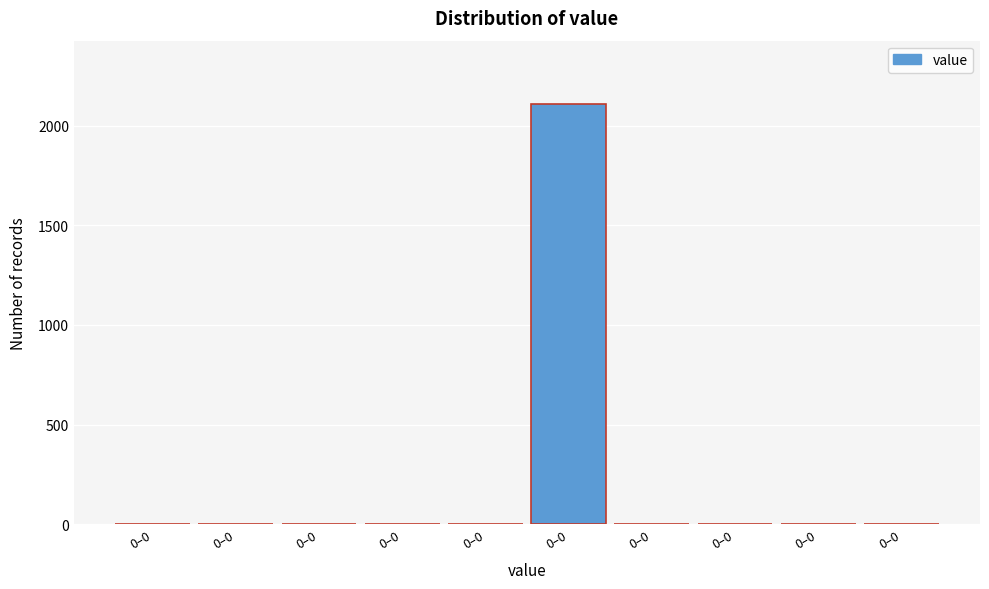

How many series are shown in this chart?

1